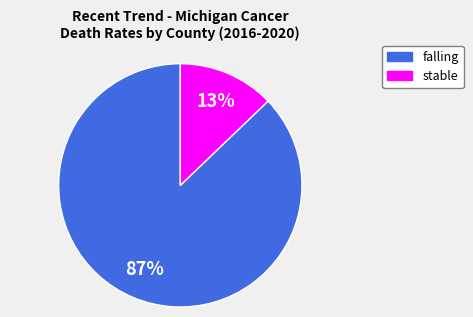

To the nearest percent, what is the difference between the largest and smallest slice percentages?

74%